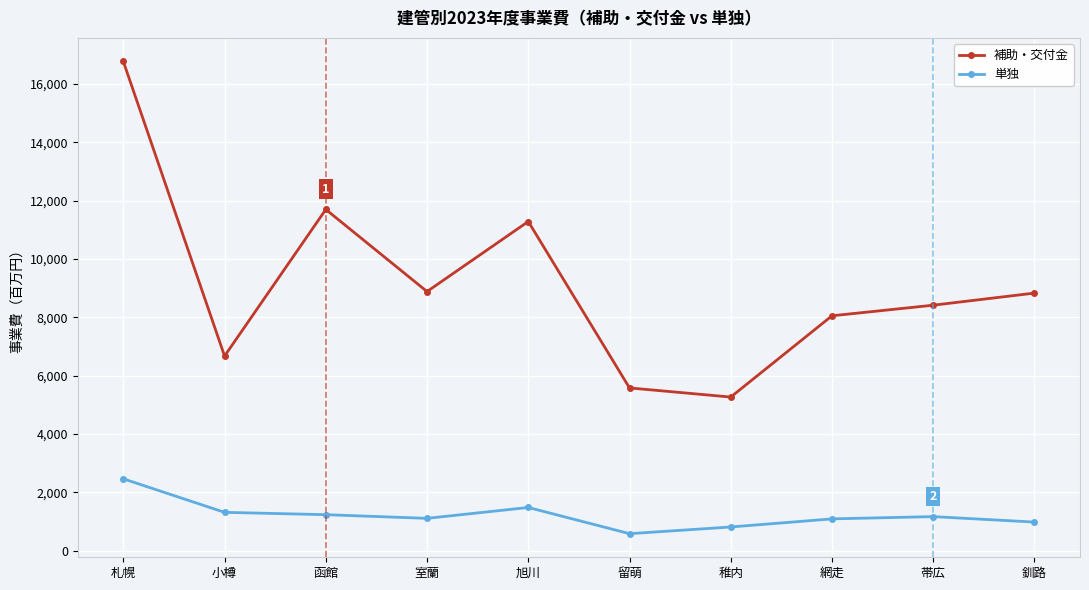

Is it true that 単独 equals 582 at 留萌?

True